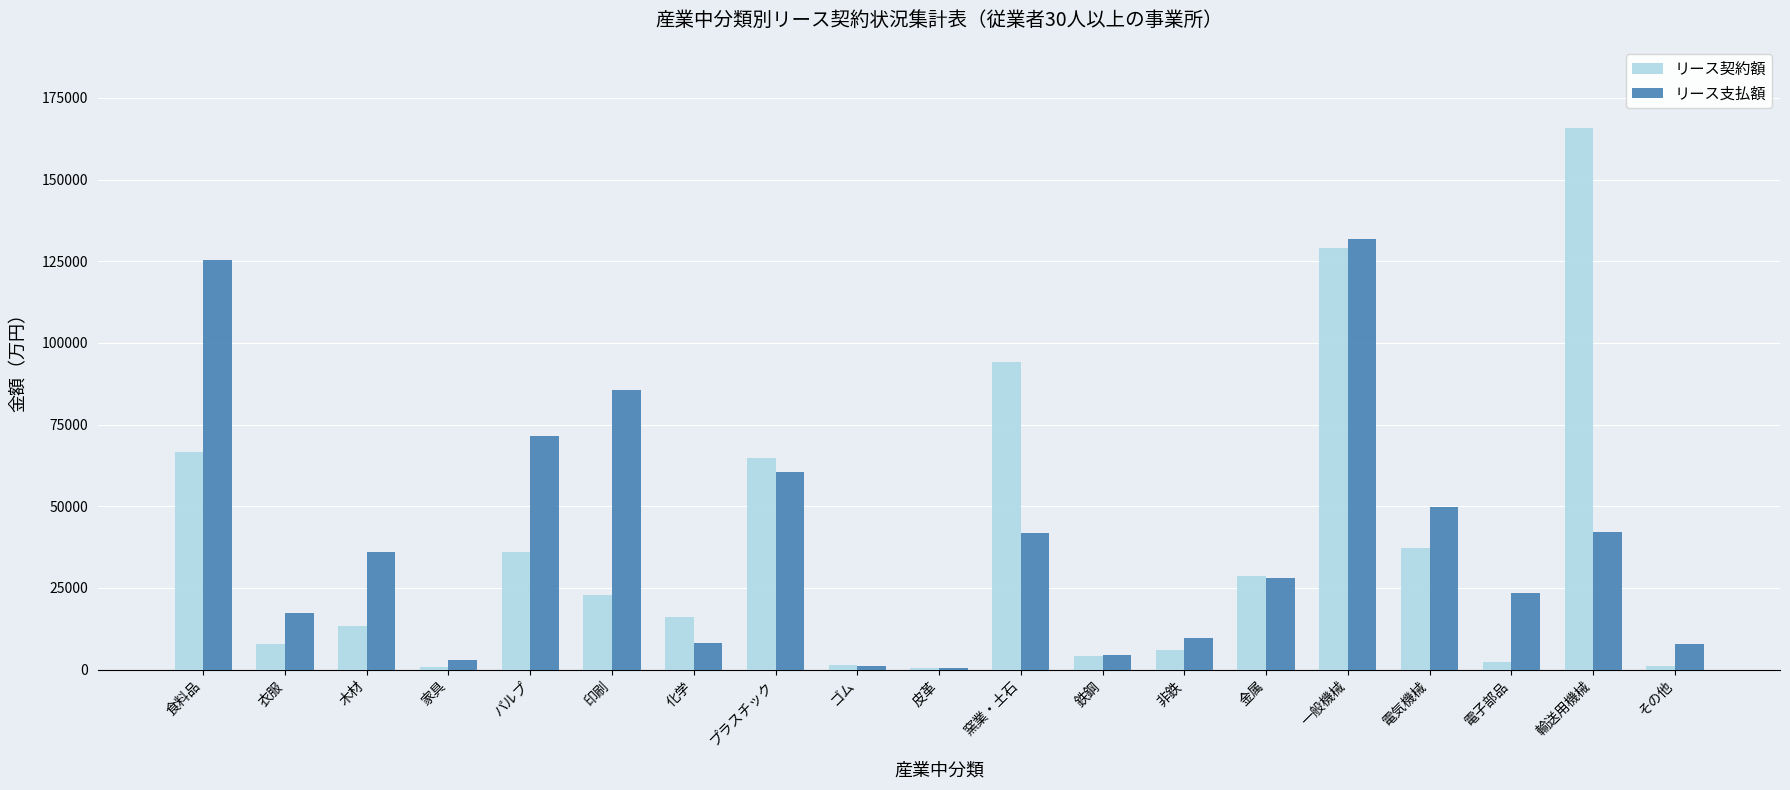

What is the greatest value displayed?

165787